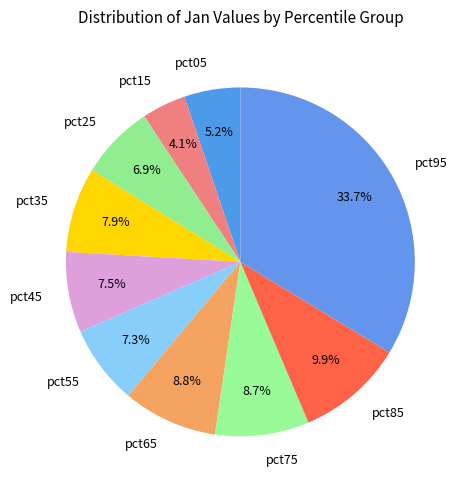

Which category has the biggest portion of the pie?

pct95